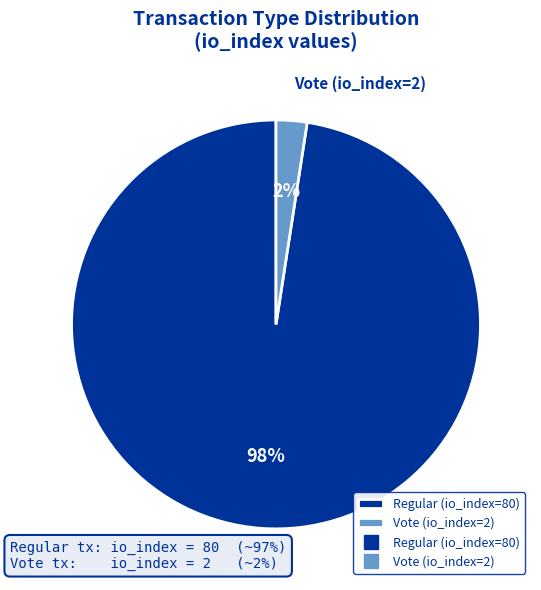

Which slice is the smallest?

Vote (io_index=2)